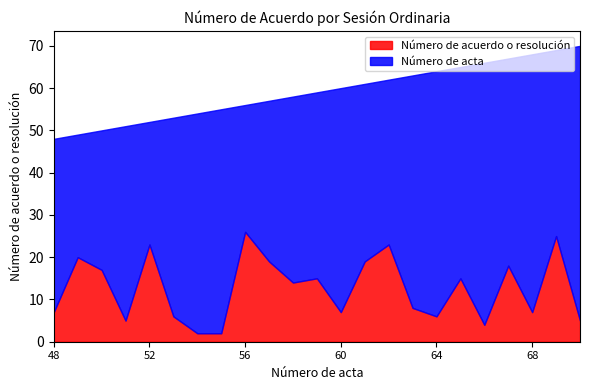

Does the chart display data point markers on the line(s)?

No